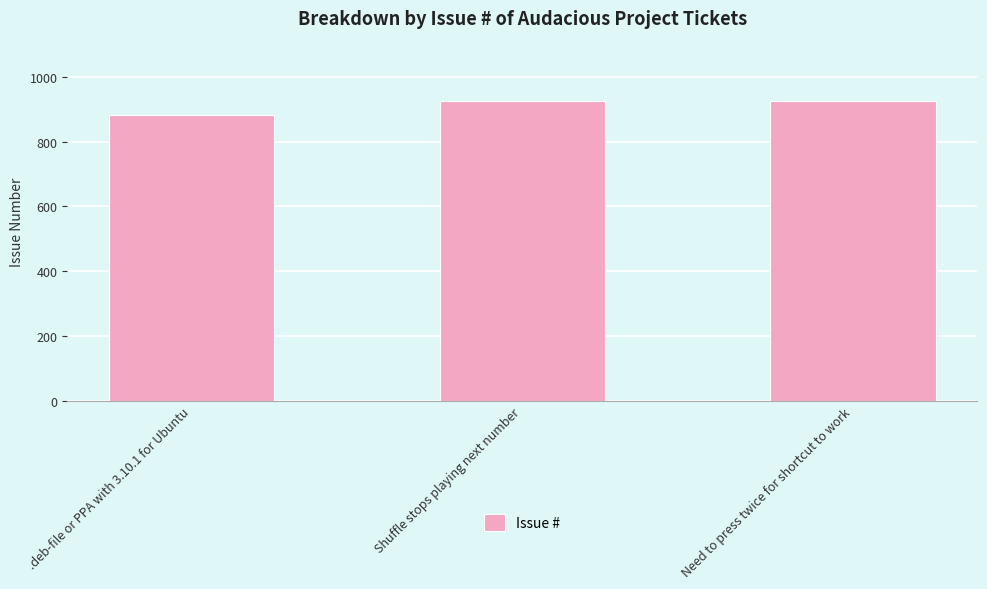

What is the difference between the maximum and minimum values?

45